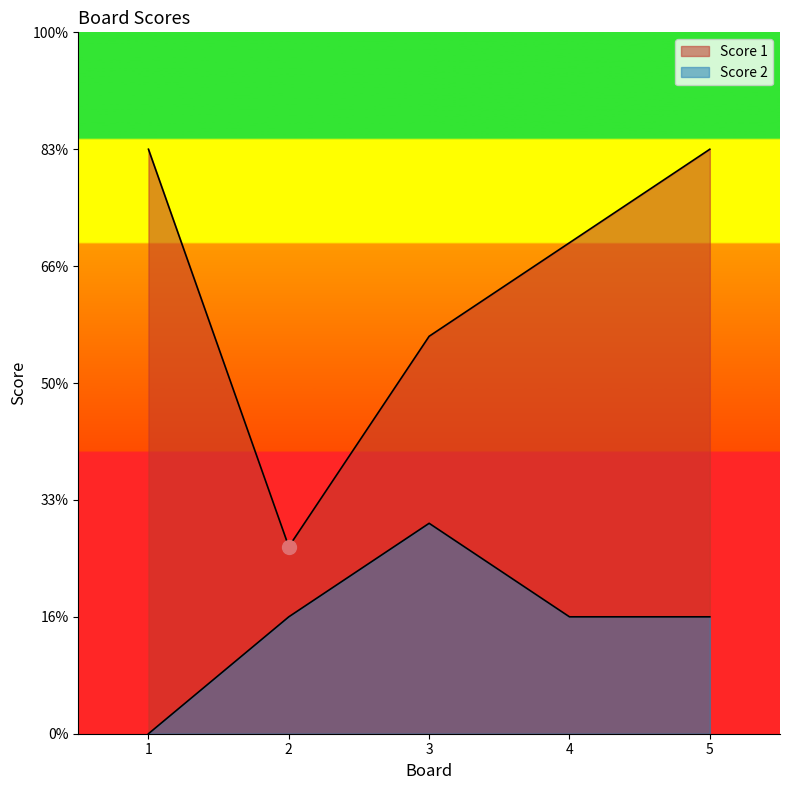

What is the value of the Score 1 point at the 4th from the left?

21